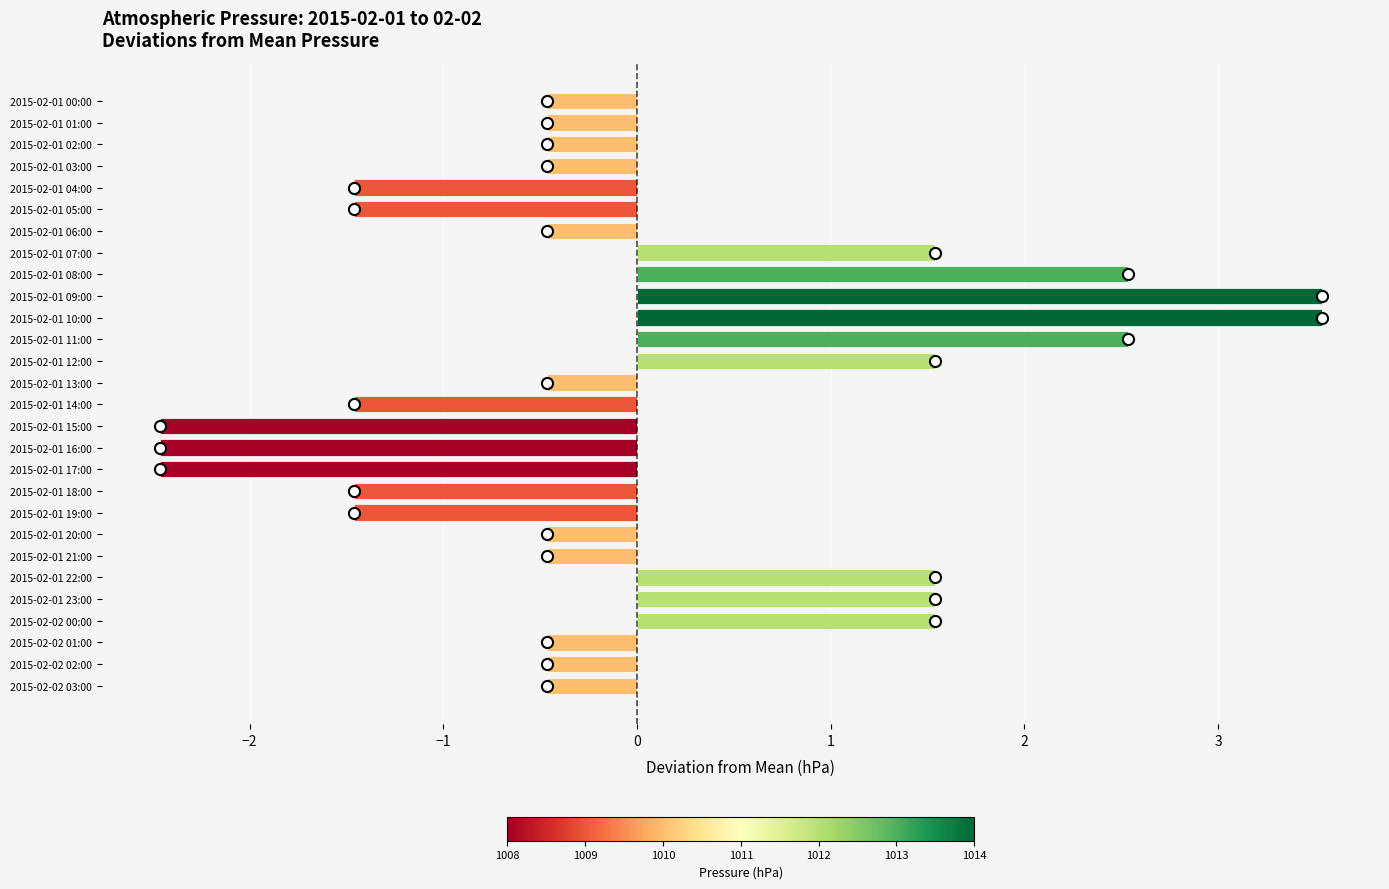

Reading top to bottom, extract all data points from this chart.

2015-02-01 00:00=-0.5	2015-02-01 01:00=-0.5	2015-02-01 02:00=-0.5	2015-02-01 03:00=-0.5	2015-02-01 04:00=-1.5	2015-02-01 05:00=-1.5	2015-02-01 06:00=-0.5	2015-02-01 07:00=1.5	2015-02-01 08:00=2.5	2015-02-01 09:00=3.5	2015-02-01 10:00=3.5	2015-02-01 11:00=2.5	2015-02-01 12:00=1.5	2015-02-01 13:00=-0.5	2015-02-01 14:00=-1.5	2015-02-01 15:00=-2.5	2015-02-01 16:00=-2.5	2015-02-01 17:00=-2.5	2015-02-01 18:00=-1.5	2015-02-01 19:00=-1.5	2015-02-01 20:00=-0.5	2015-02-01 21:00=-0.5	2015-02-01 22:00=1.5	2015-02-01 23:00=1.5	2015-02-02 00:00=1.5	2015-02-02 01:00=-0.5	2015-02-02 02:00=-0.5	2015-02-02 03:00=-0.5